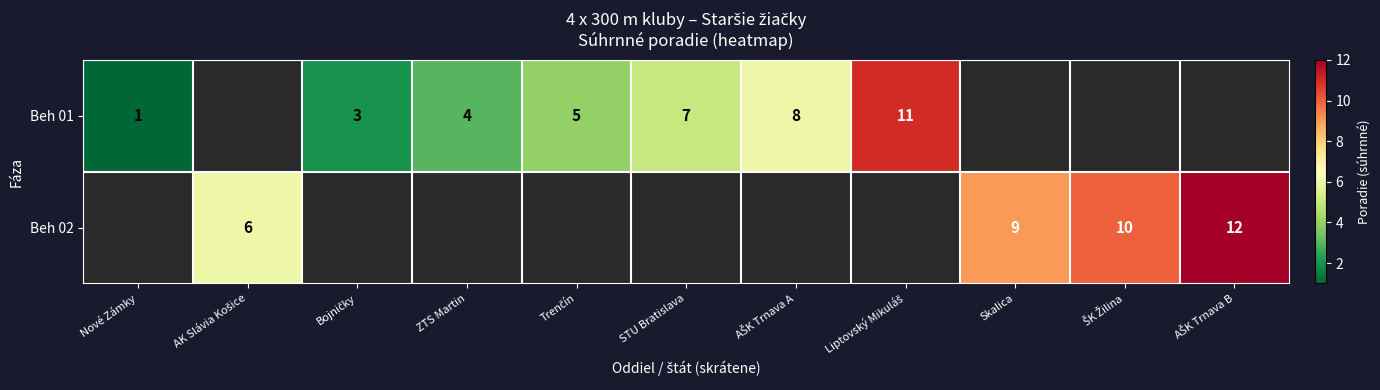

The value of Beh 01 at Nové Zámky is 1. True or false?

True